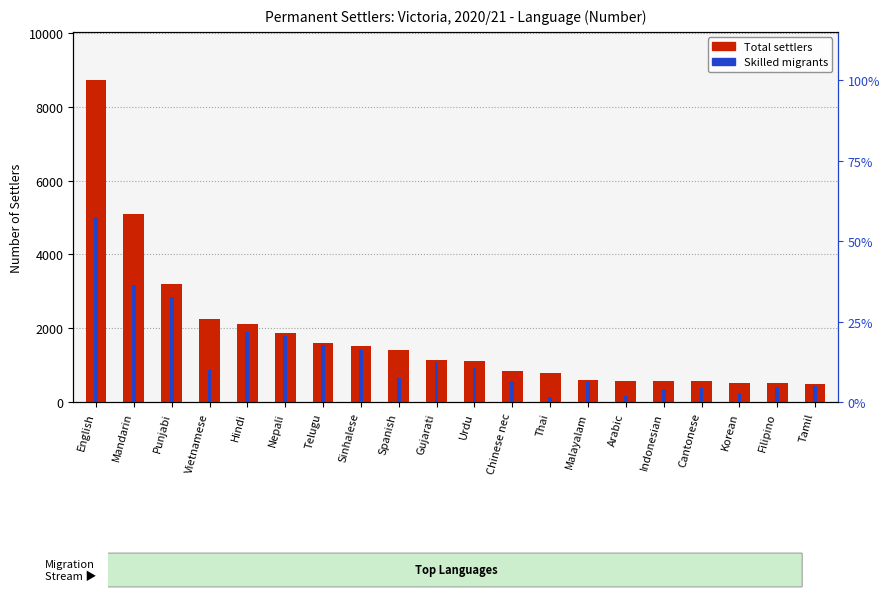

What is the total value across all series at Hindi?

4003